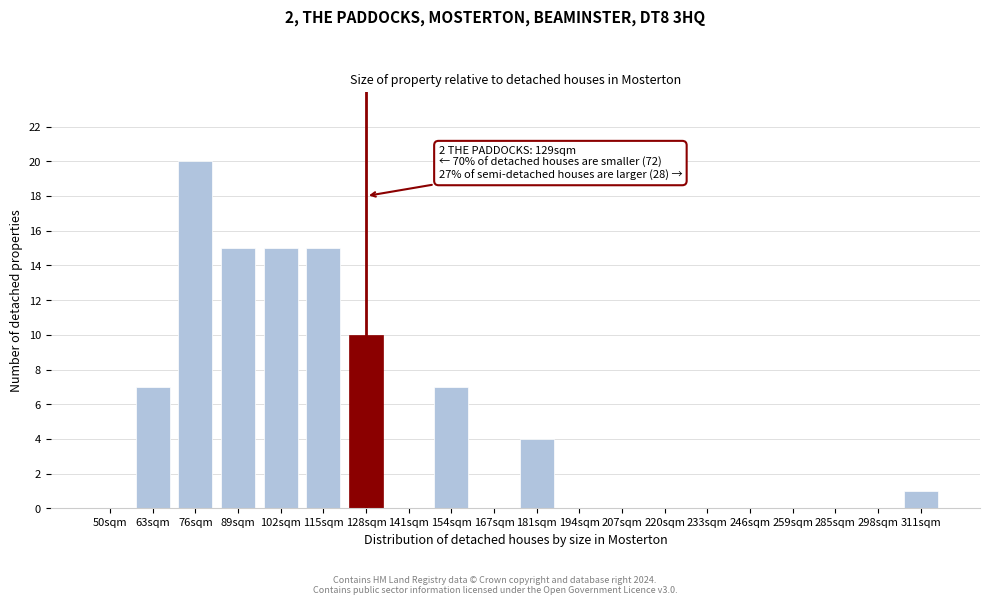

Reading left to right, extract all data points from this chart.

50sqm=0	63sqm=7	76sqm=20	89sqm=15	102sqm=15	115sqm=15	128sqm=10	141sqm=0	154sqm=7	167sqm=0	181sqm=4	194sqm=0	207sqm=0	220sqm=0	233sqm=0	246sqm=0	259sqm=0	285sqm=0	298sqm=0	311sqm=1